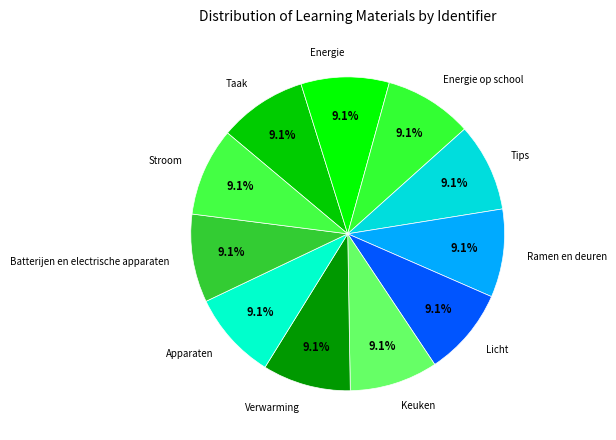

To the nearest percent, what percentage of the pie is Apparaten?

9%